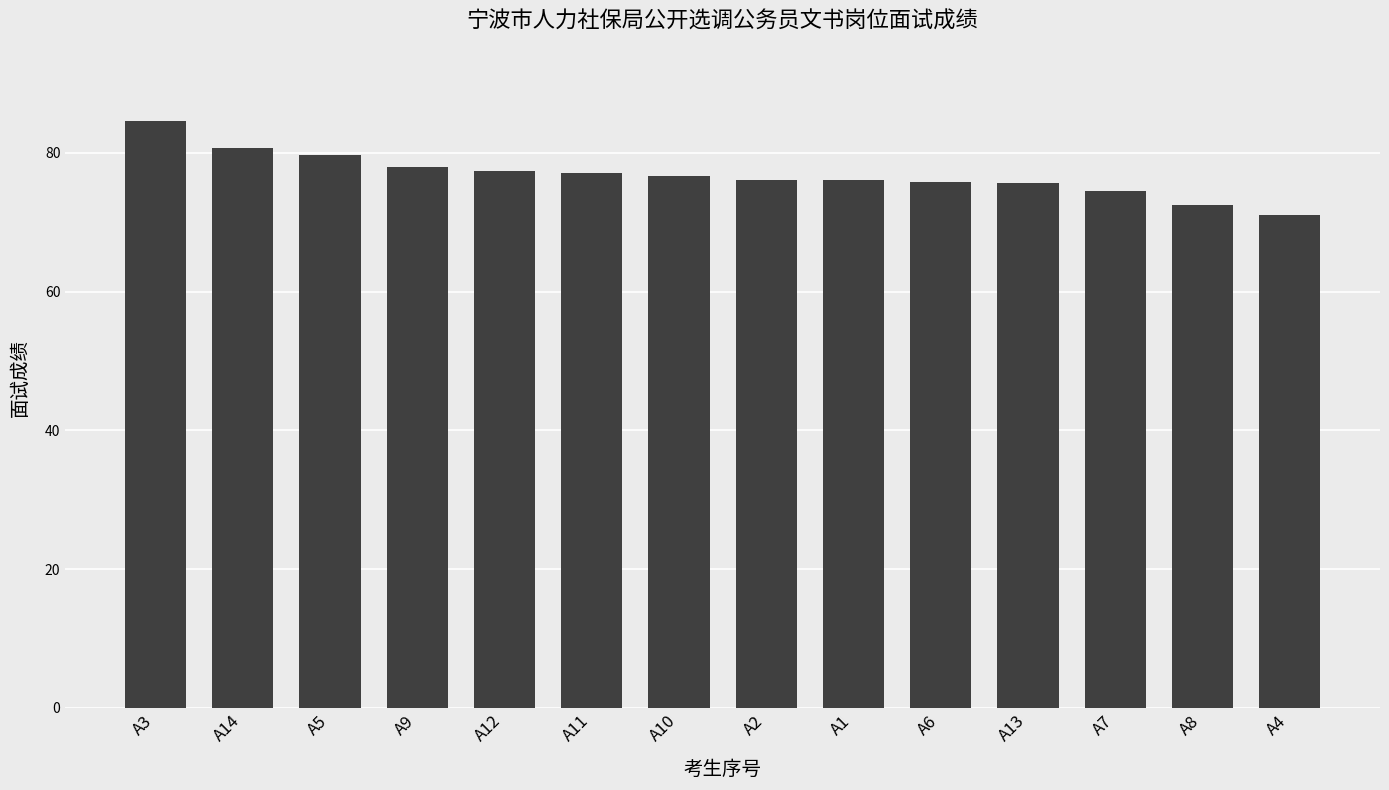

What is the ratio of the value at A9 to the value at A5?

1.0